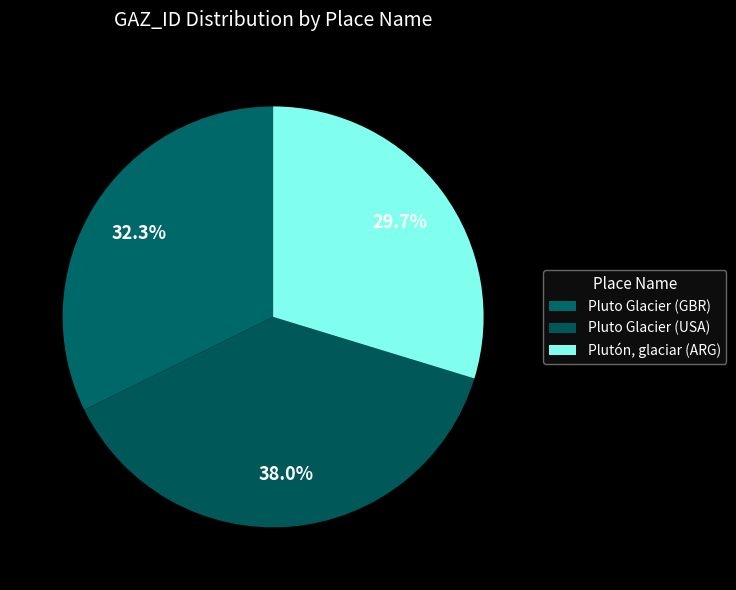

Which category has the biggest portion of the pie?

Pluto Glacier (USA)